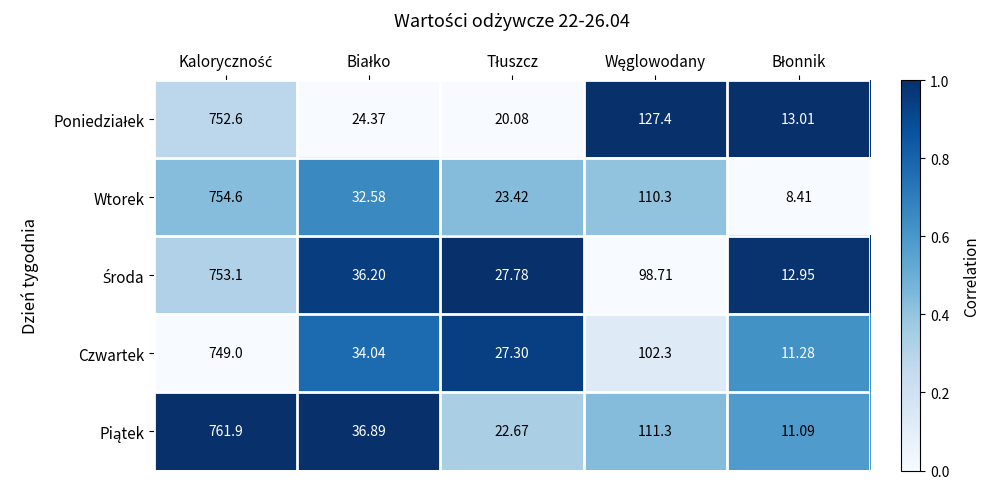

Count the number of categories in the chart.

5